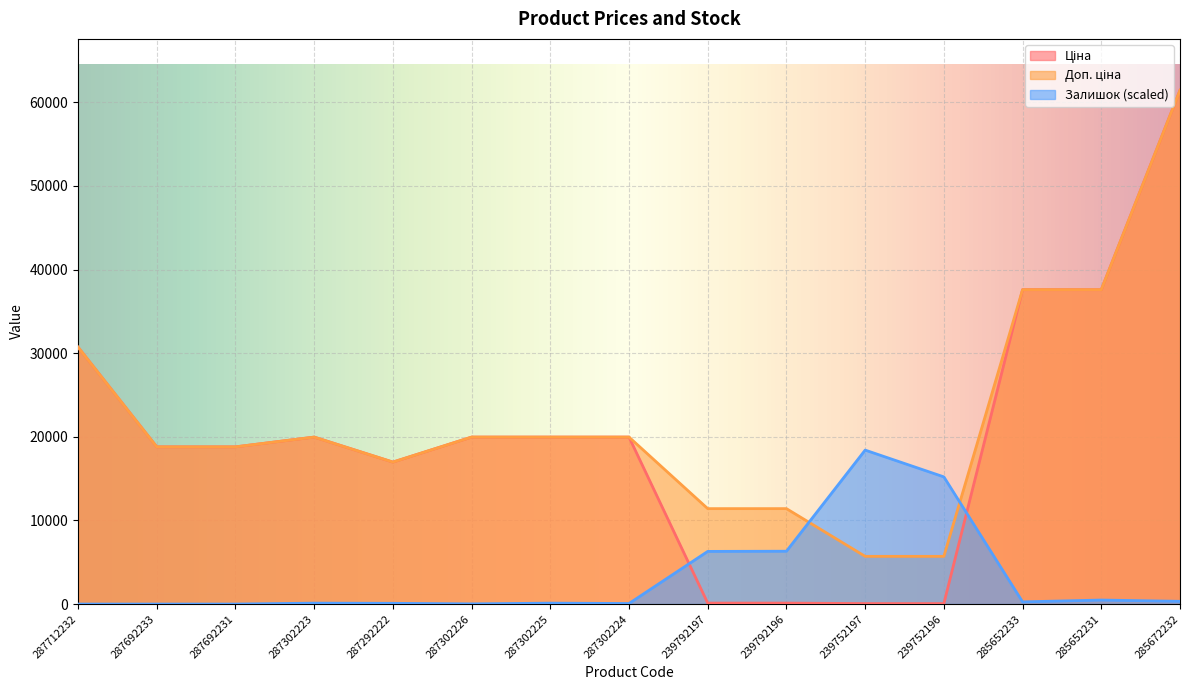

The value of Ціна at 287692233 is 31926.2. True or false?

False